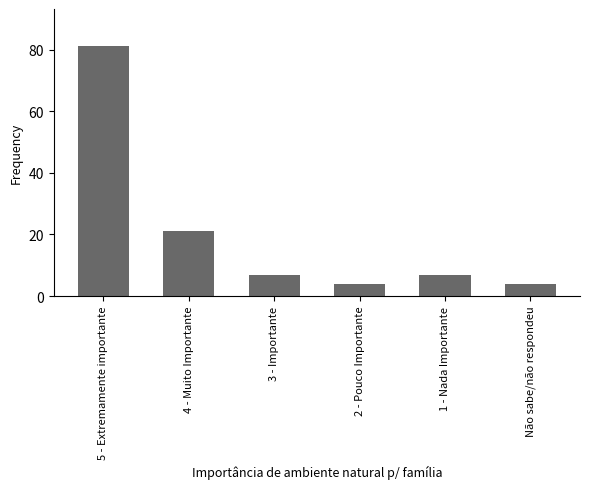

The chart shows a value of 81 at 5 - Extremamente importante. True or false?

True